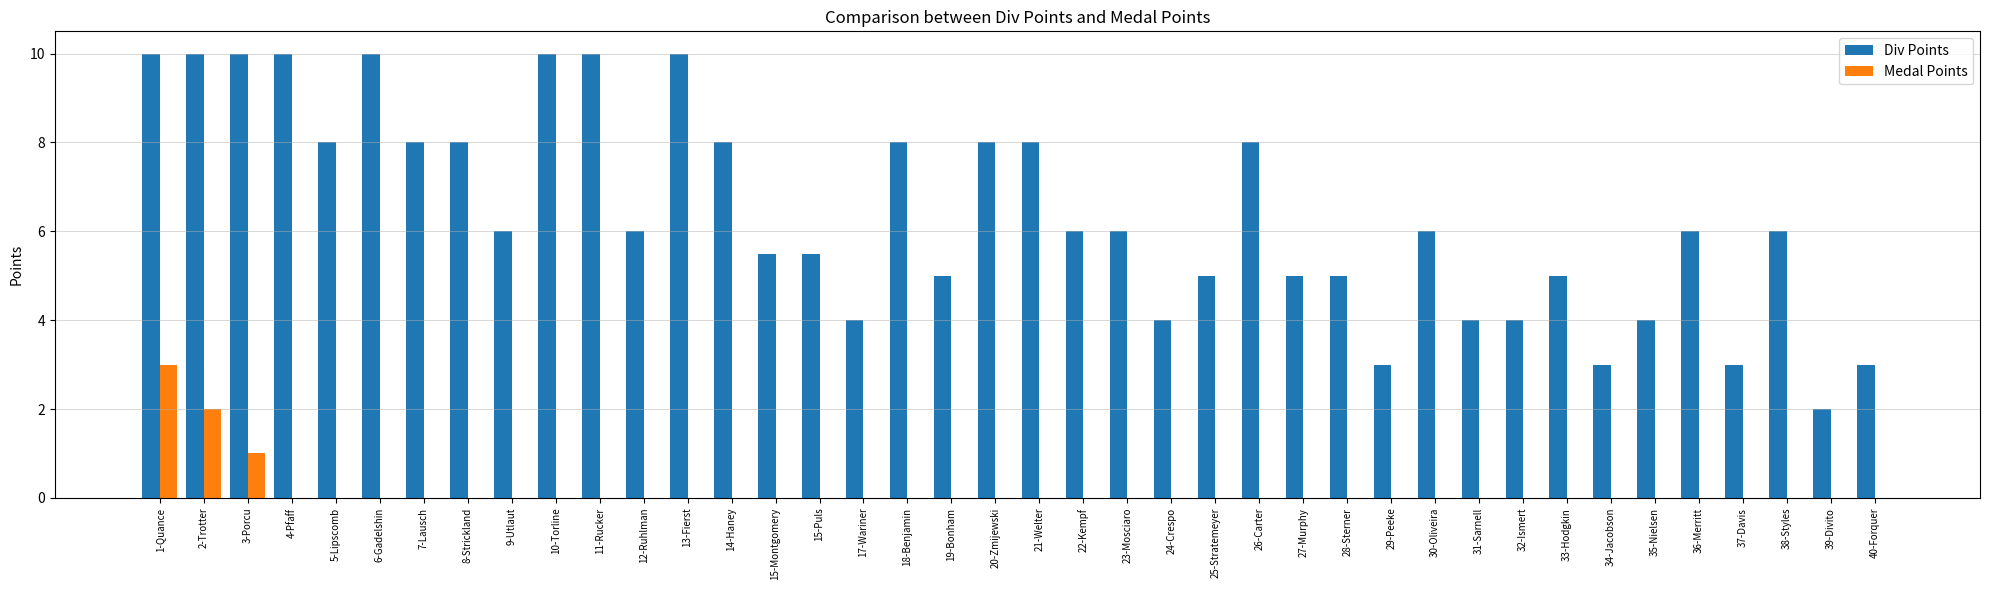

Is it true that Medal Points equals 1.4 at 9-Utlaut?

False